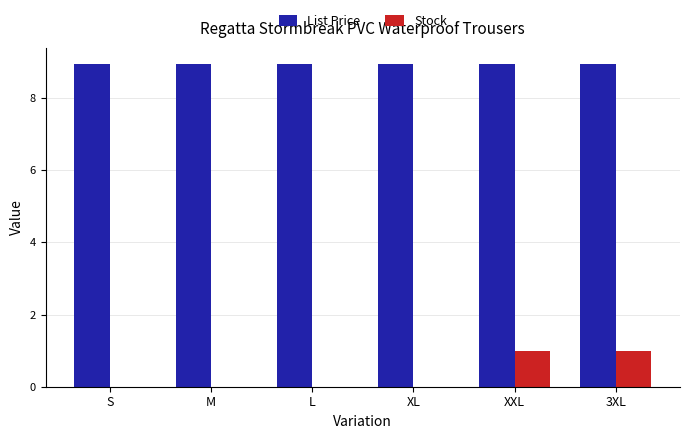

The List Price series shows 8.9 at M. True or false?

True